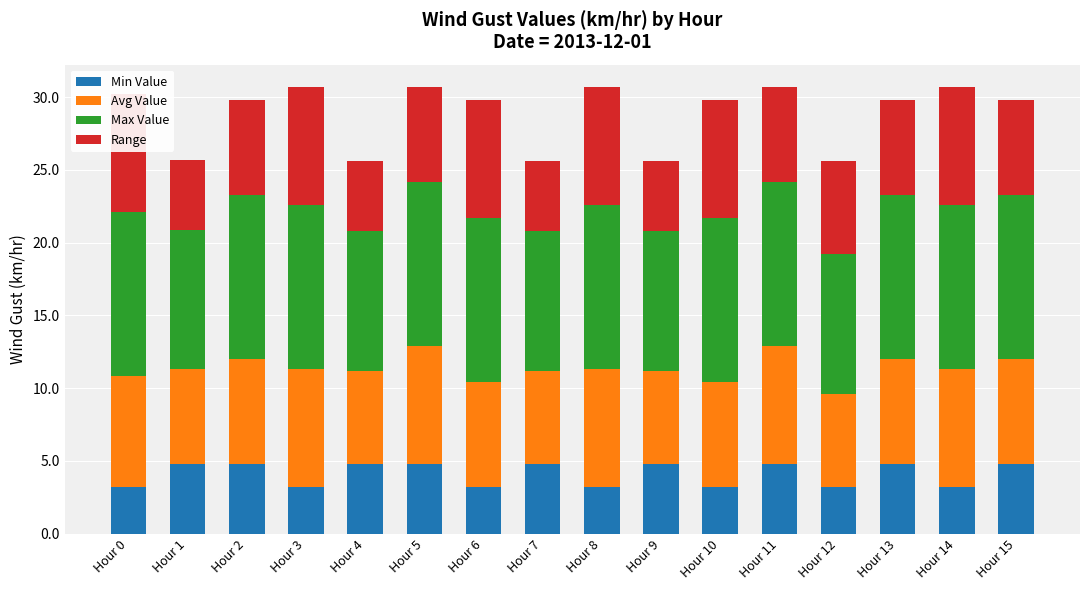

What is the difference between the Min Value values at Hour 2 and Hour 14?

1.6